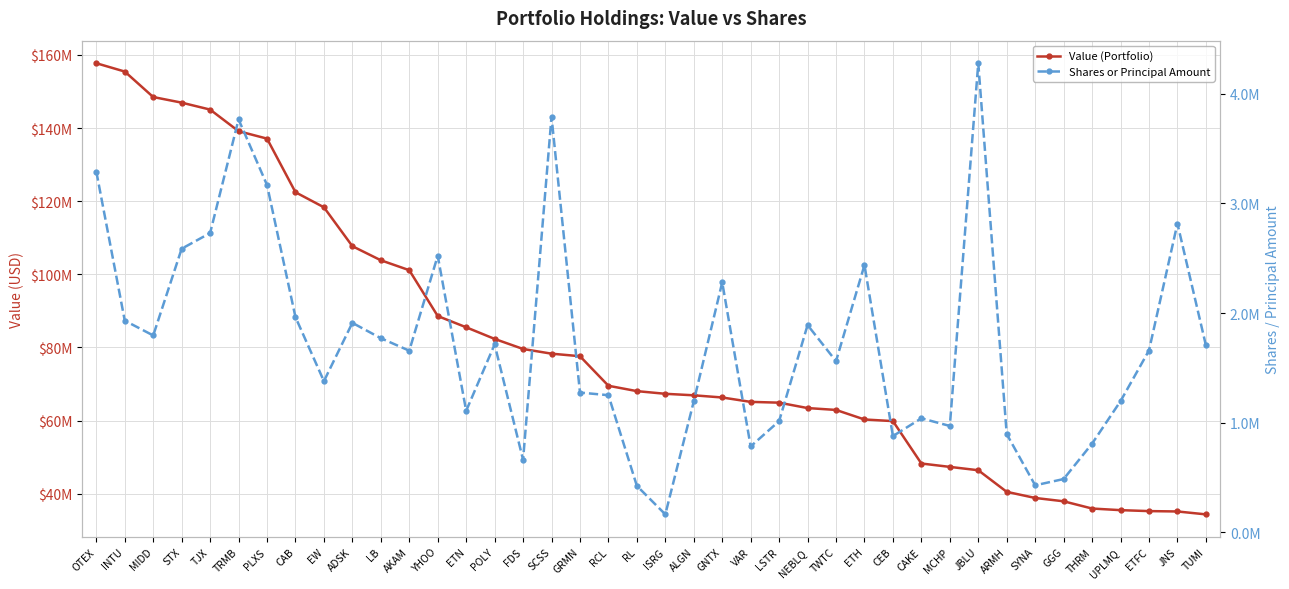

What is the difference between the second highest and second lowest values in the Value (Portfolio) series?

120312000